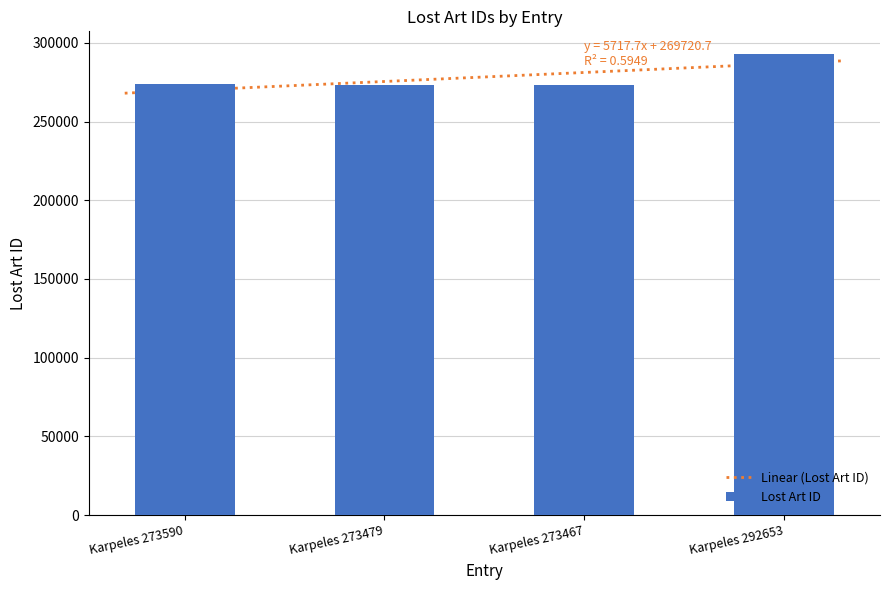

The value at Karpeles 292653 is 386707. True or false?

False